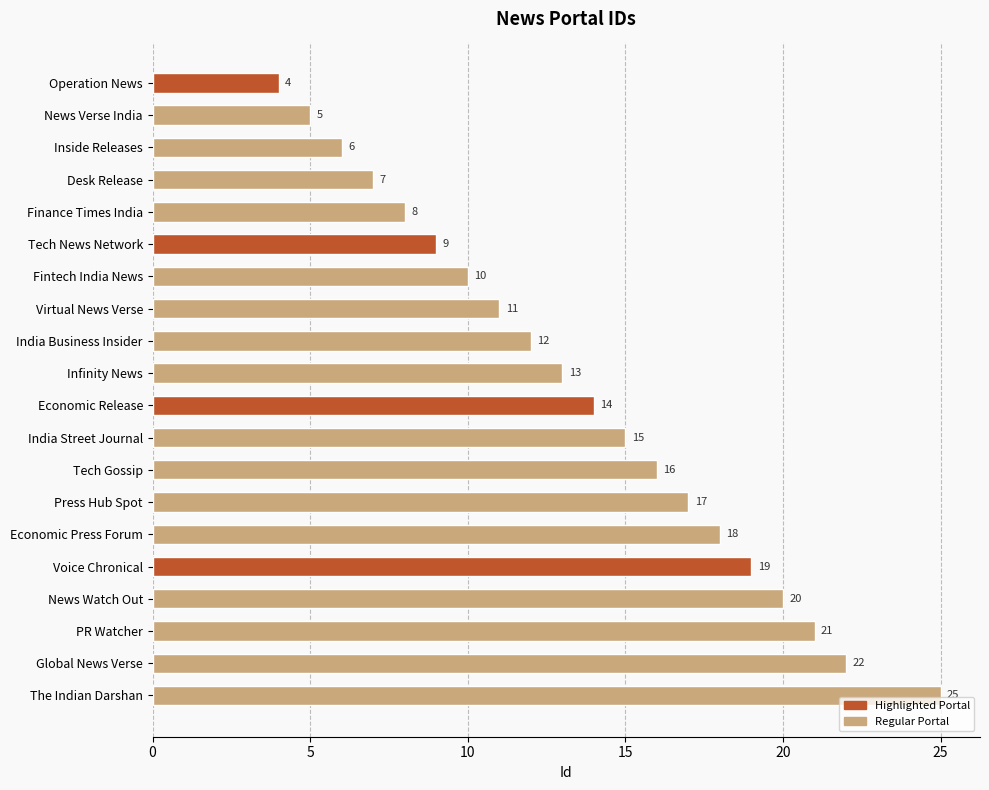

The value at The Indian Darshan is 25. True or false?

True